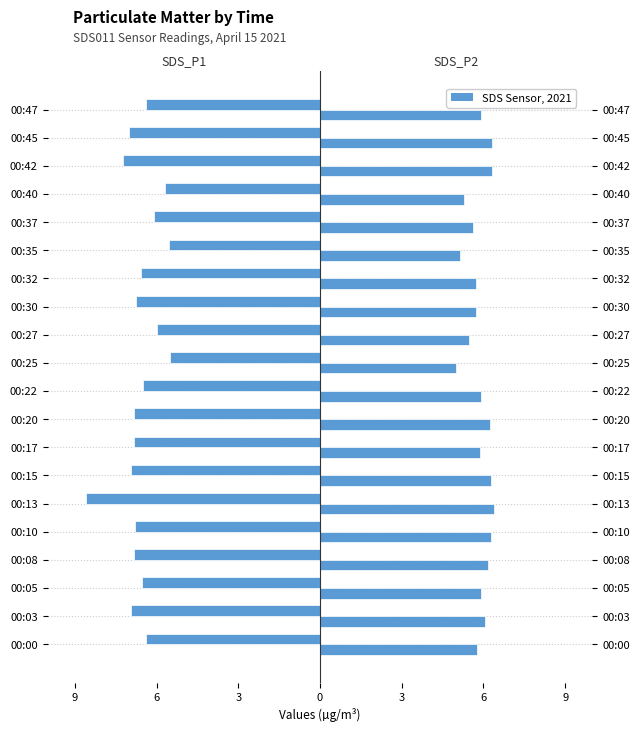

Which has a higher value, 00:27 or 00:08?

00:27